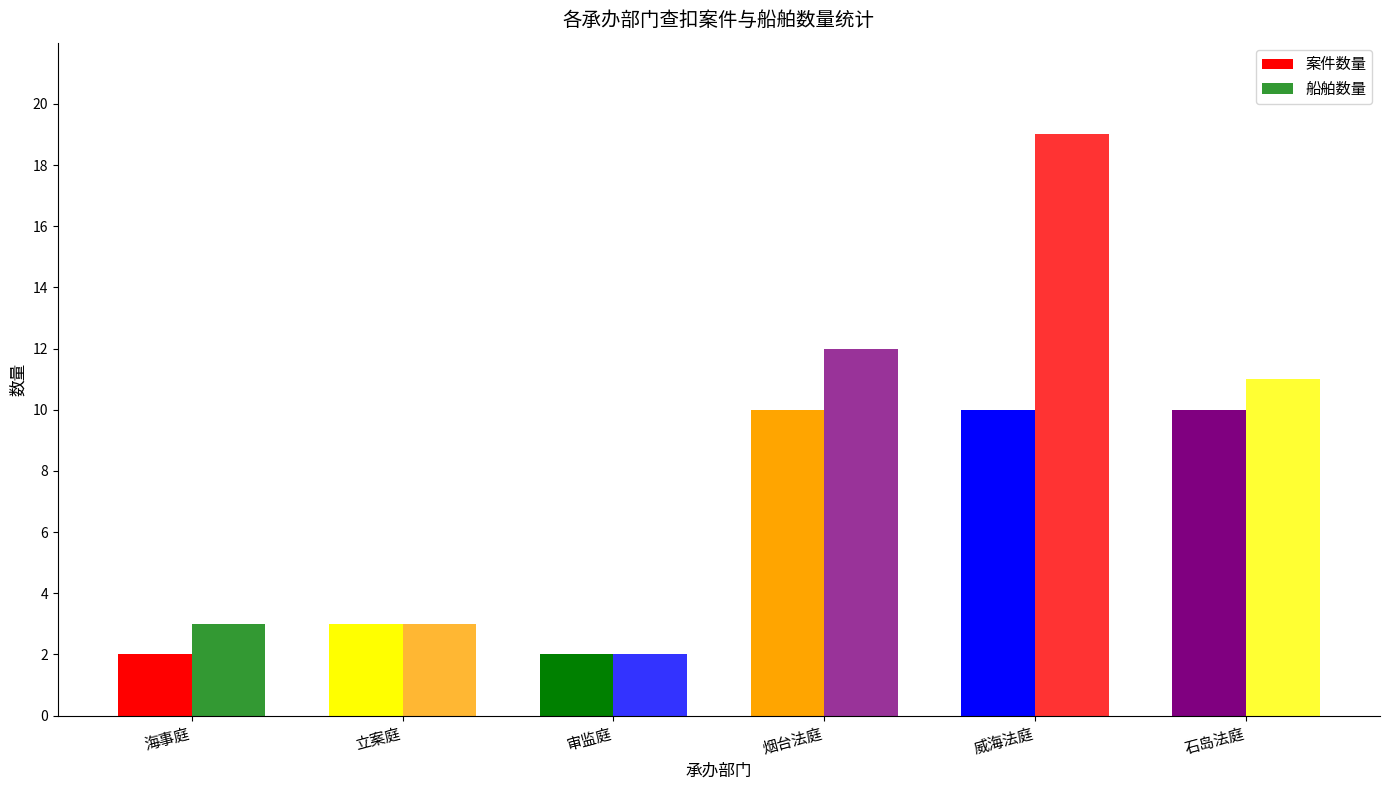

What is the value of the 案件数量 bar at the 2nd from the left?

3